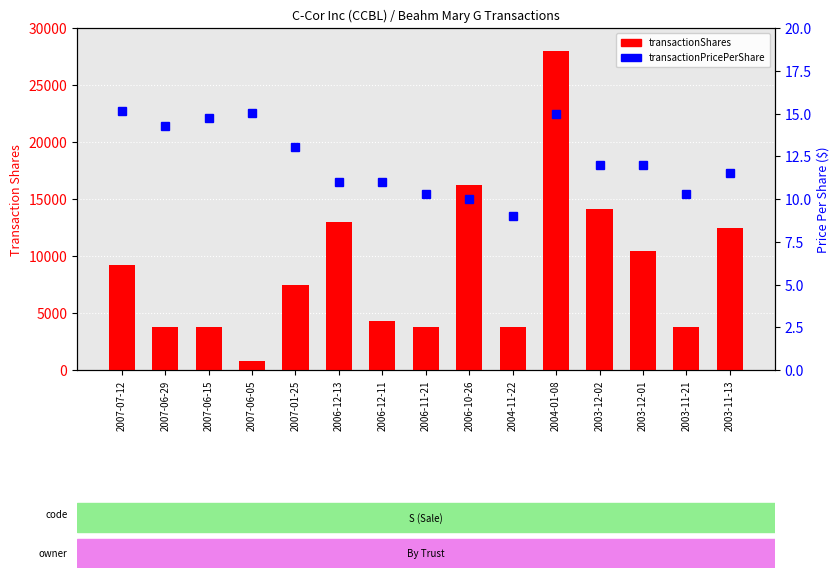

What is the highest value of the transactionPricePerShare series?

15.2